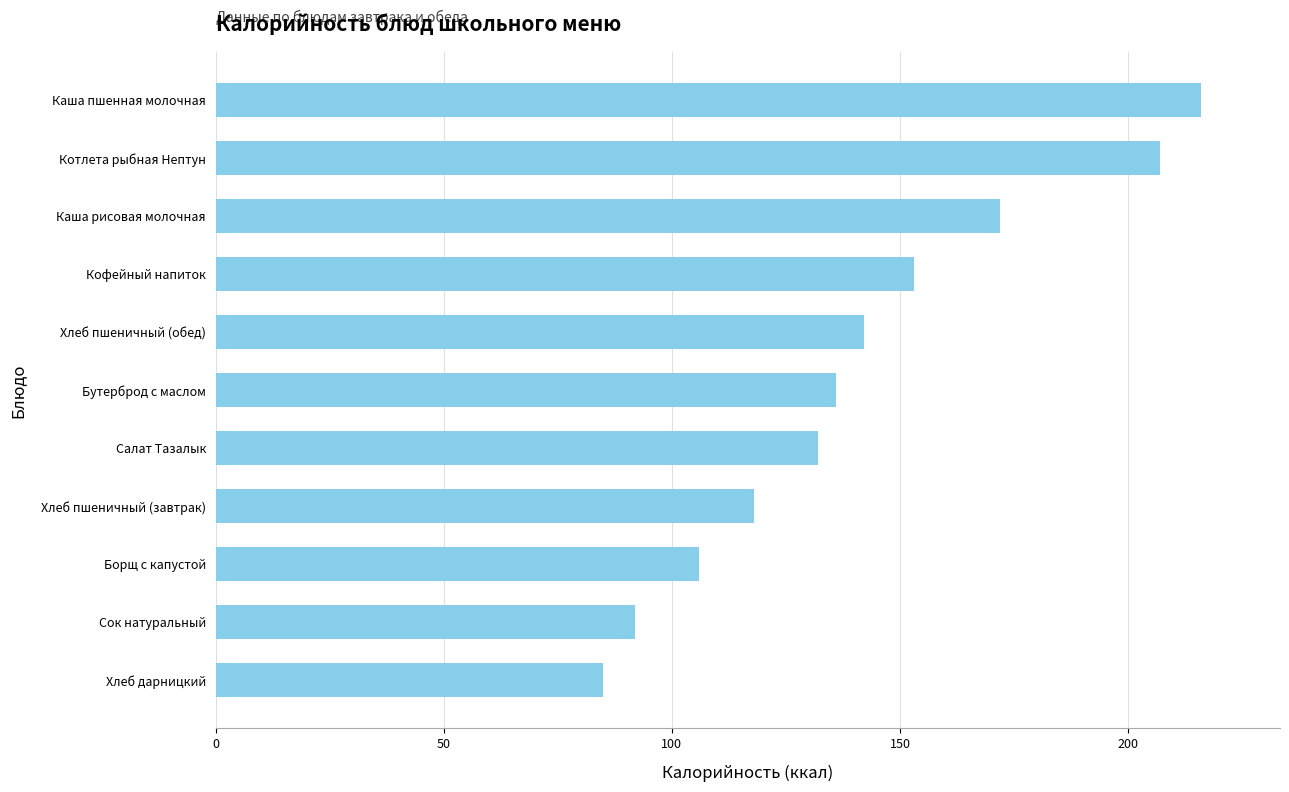

The chart shows a value of 20 at Хлеб дарницкий. True or false?

False